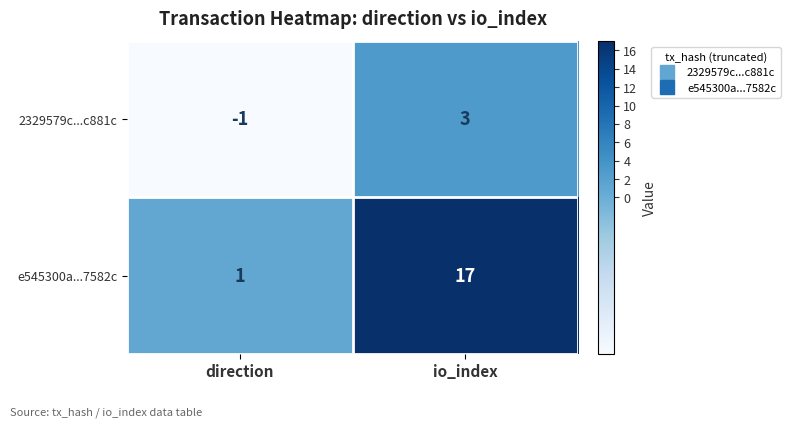

The 2329579c...c881c series shows -1 at direction. True or false?

True